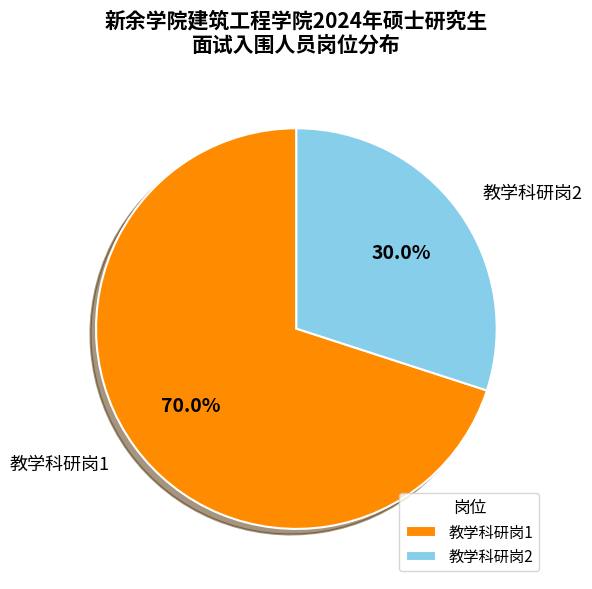

What is the total percentage of 教学科研岗2 and 教学科研岗1?

100.0%